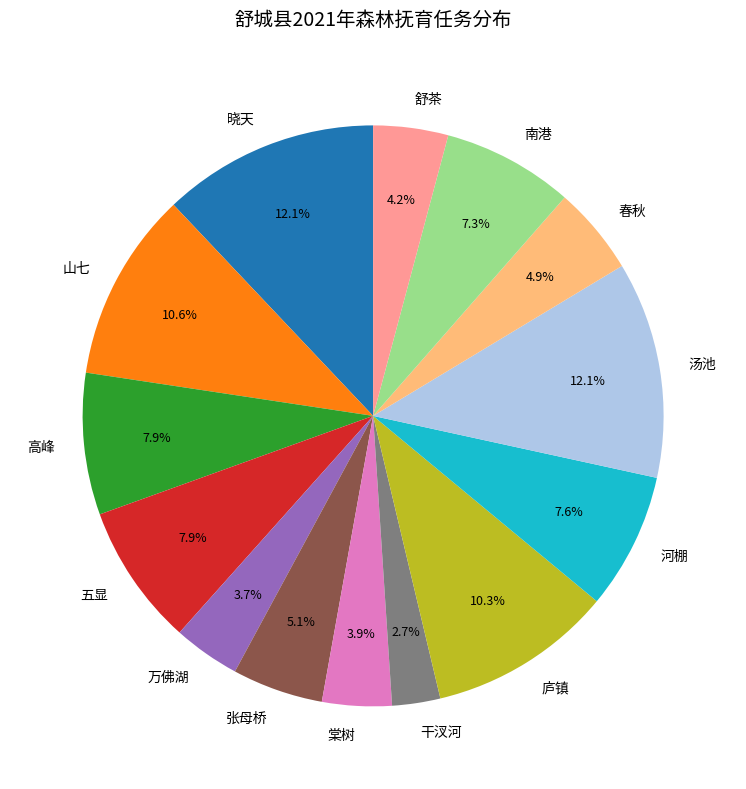

Is the sum of 庐镇 and 汤池 greater than half?

No